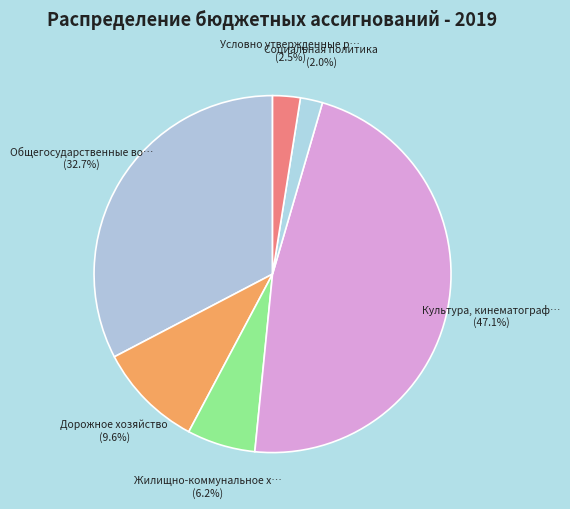

How many slices are in this pie chart?

6